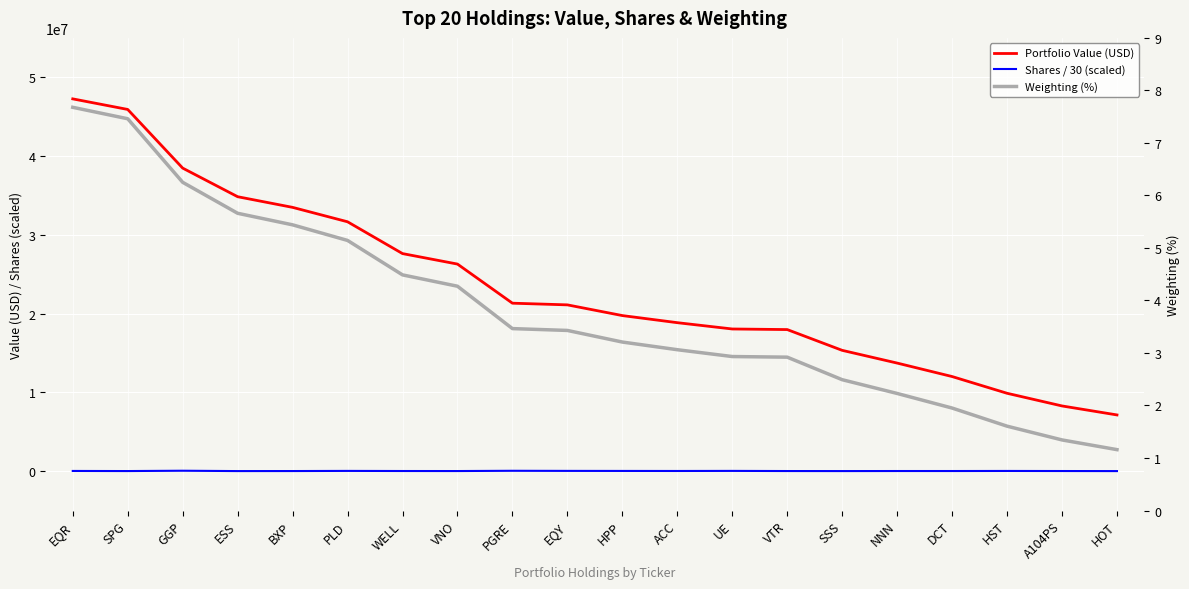

Where is Portfolio Value (USD) nearest to the value 27195500?

WELL